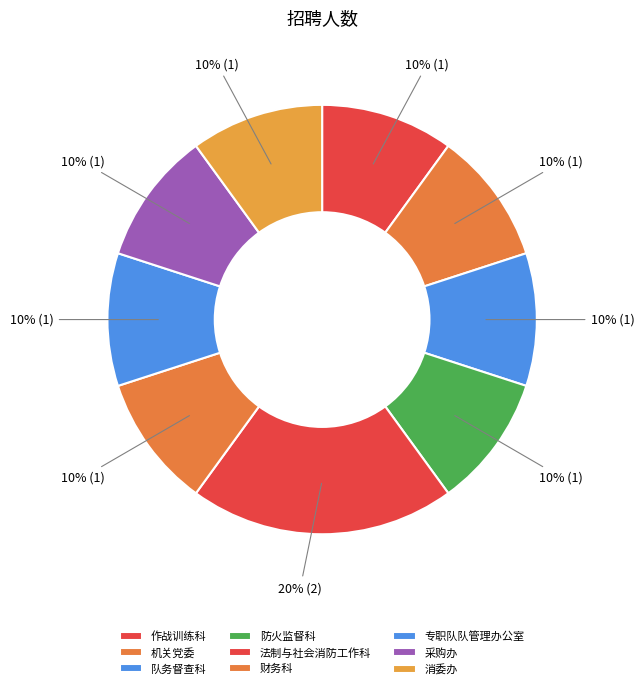

To the nearest percent, what percentage of the pie is 作战训练科?

10%